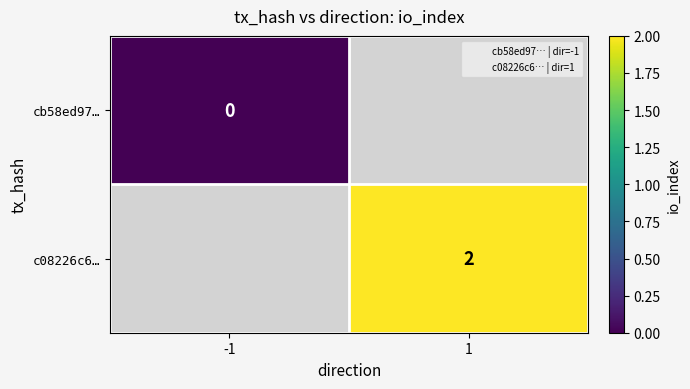

Which label corresponds to the smallest value in the chart?

-1